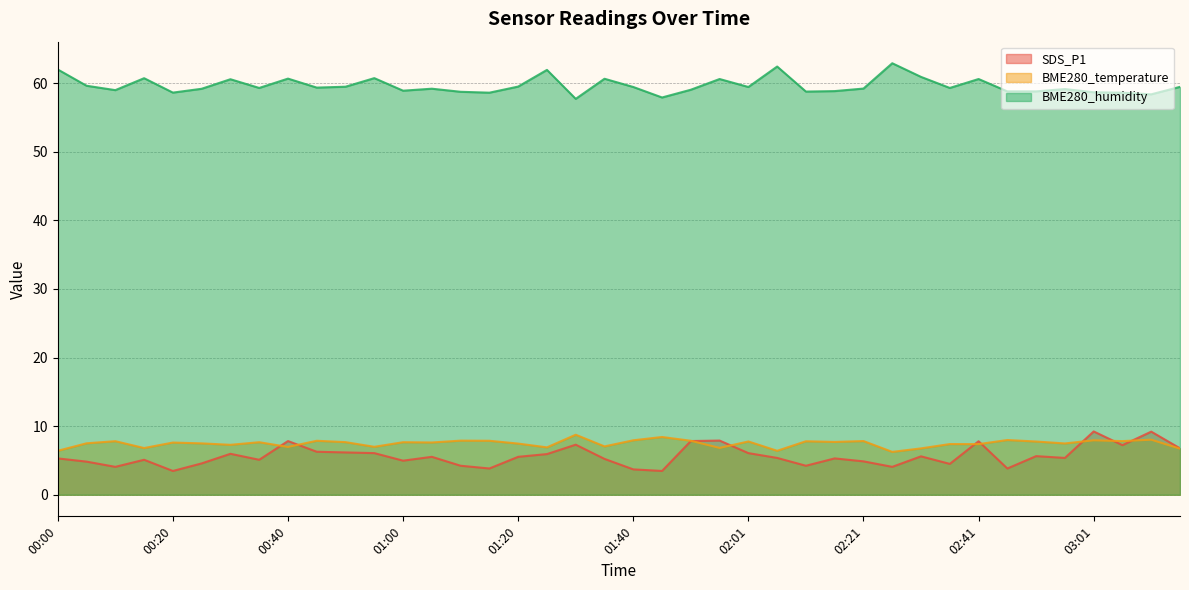

Which category has the lowest value across all series?

00:20